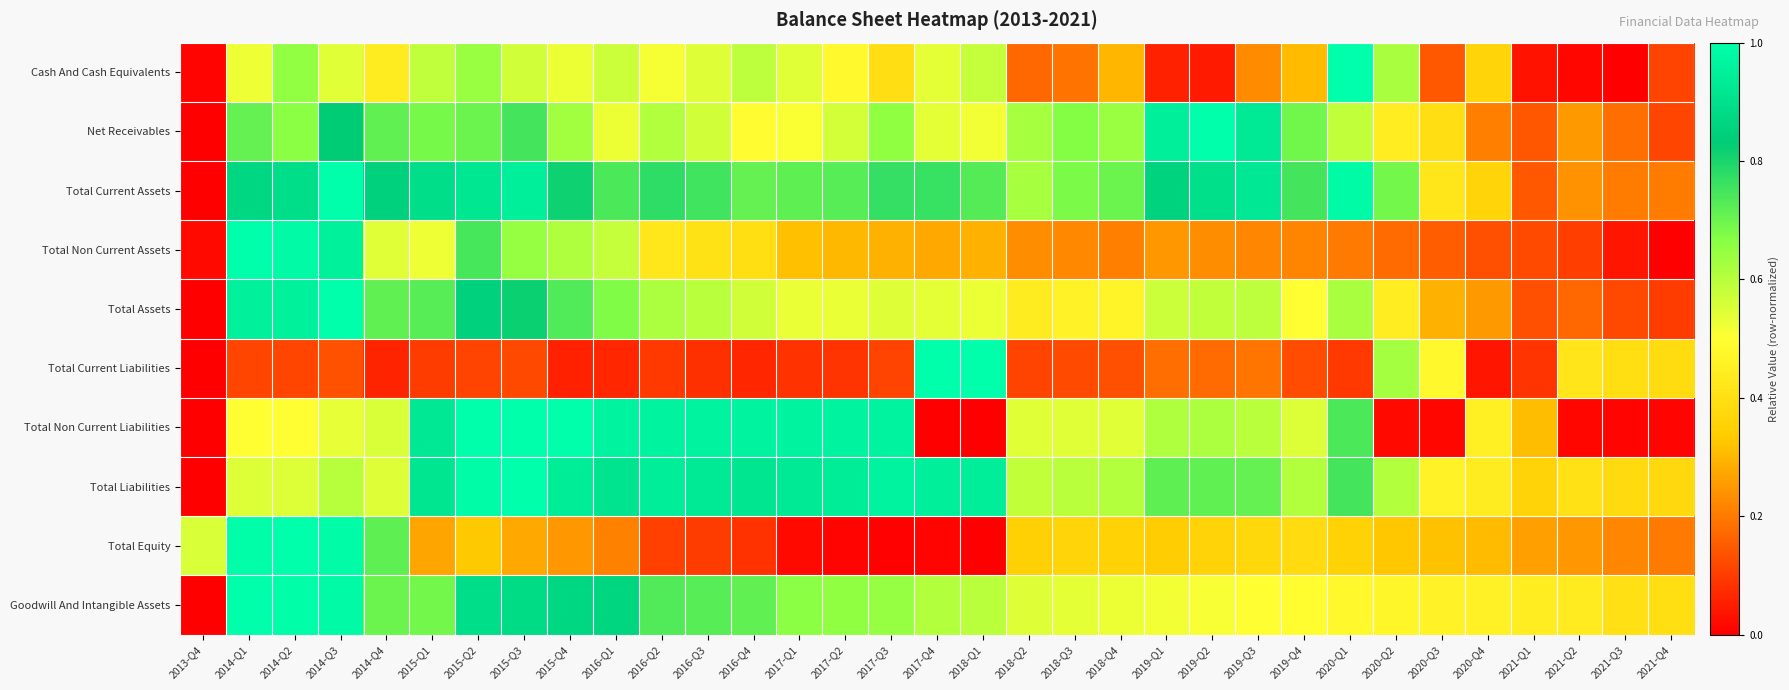

Which has a higher value, 2016-Q3 or 2020-Q3?

2016-Q3